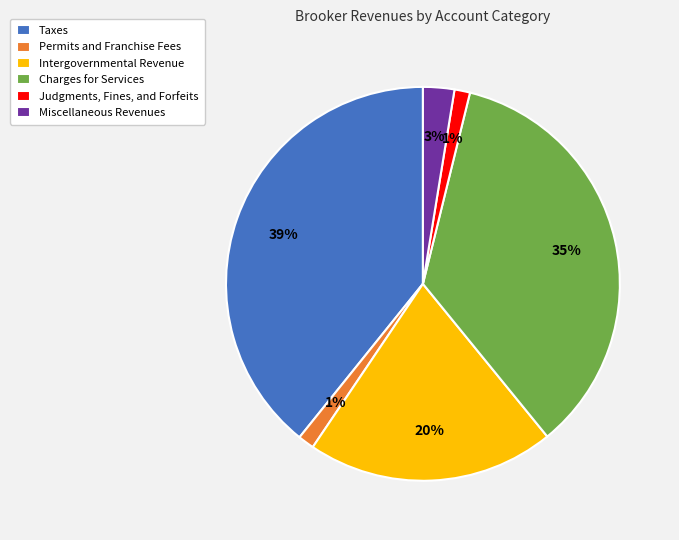

To the nearest percent, what is the combined percentage of Taxes and Miscellaneous Revenues?

42%